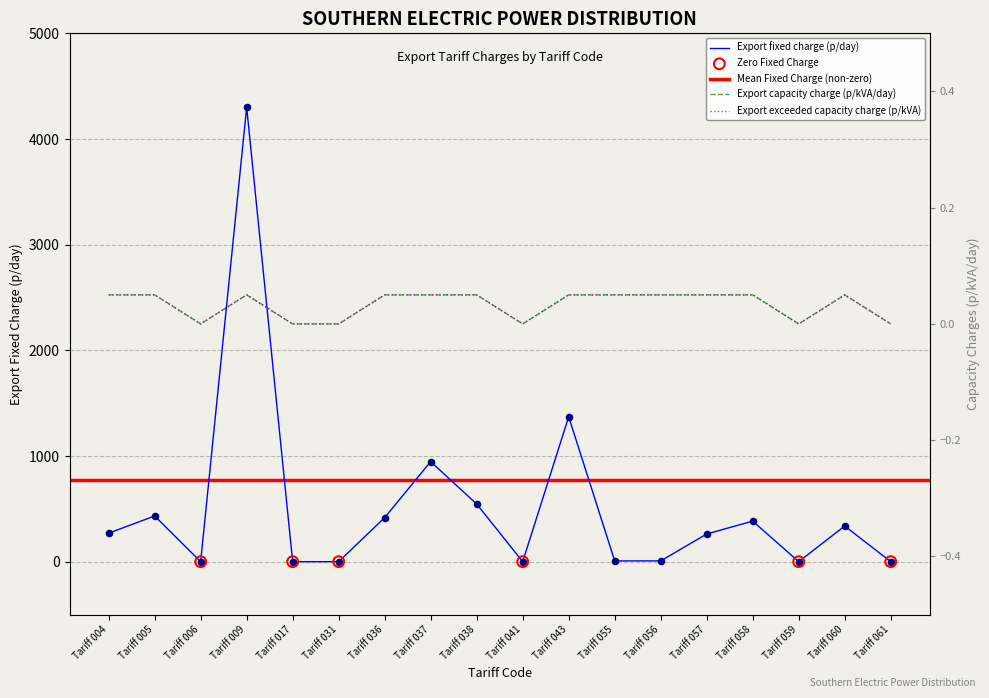

At how many categories does at least one series exceed 2160?

1